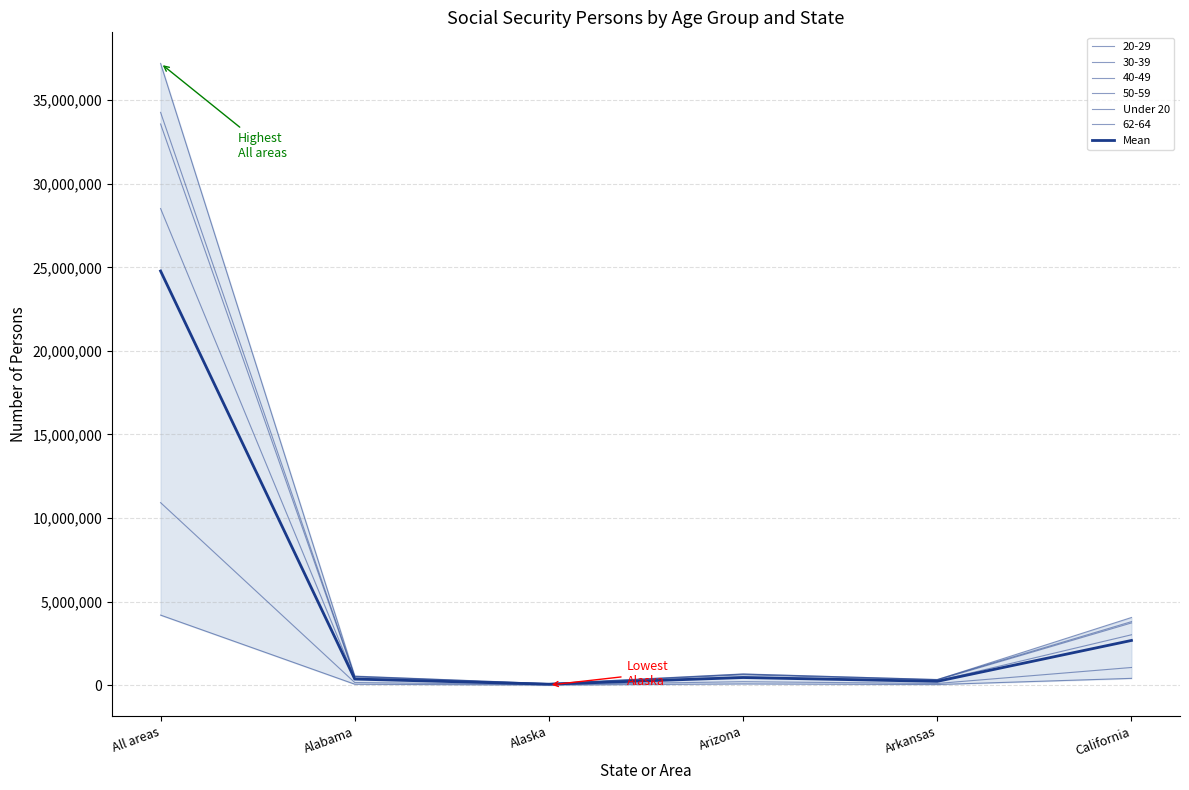

What position from the left is Arkansas?

5